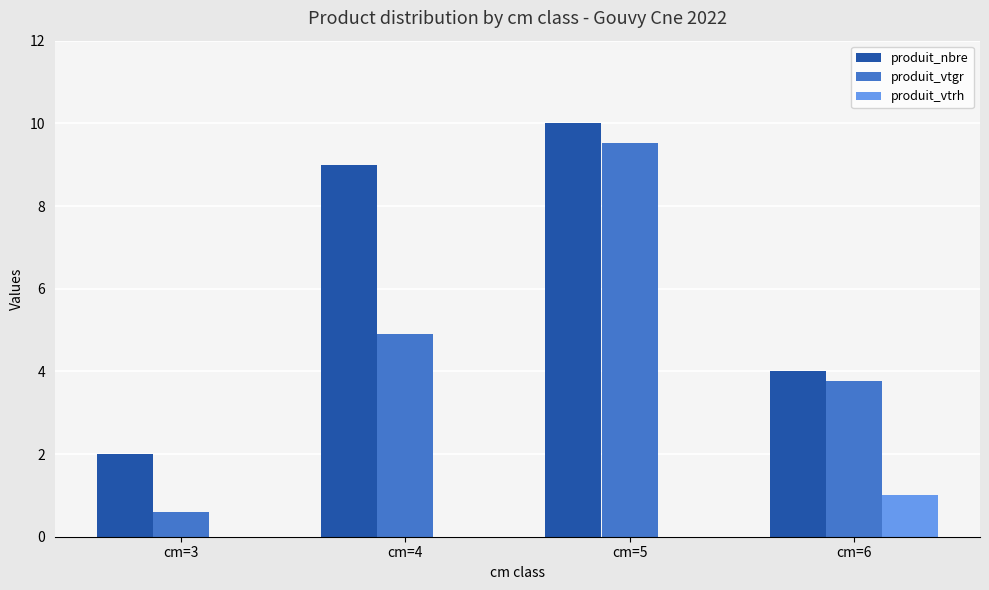

Between cm=3 and cm=5, which series saw the biggest shift?

produit_vtgr